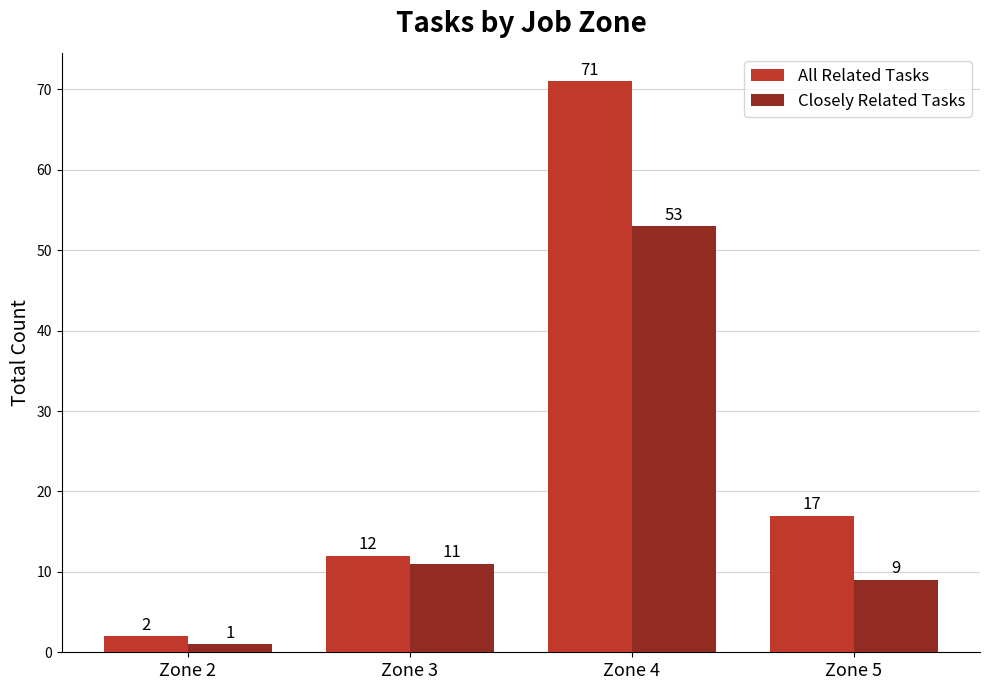

What is the maximum value shown in the chart?

71